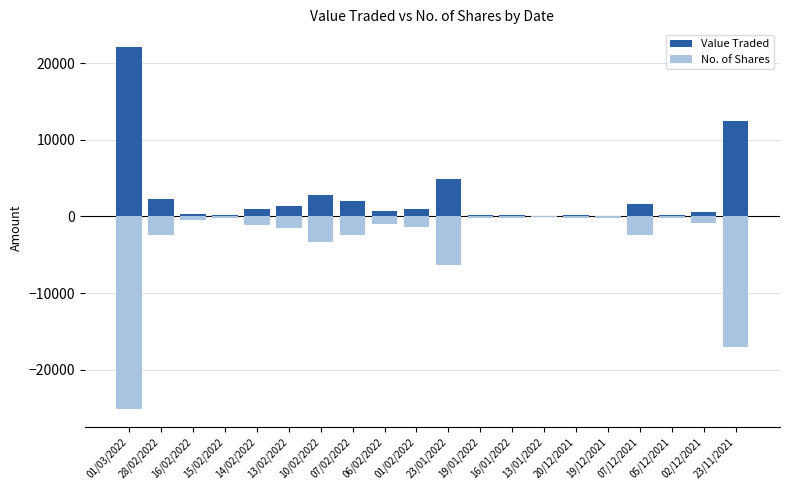

Rank the series by their average value, from lowest to highest.

No. of Shares, Value Traded